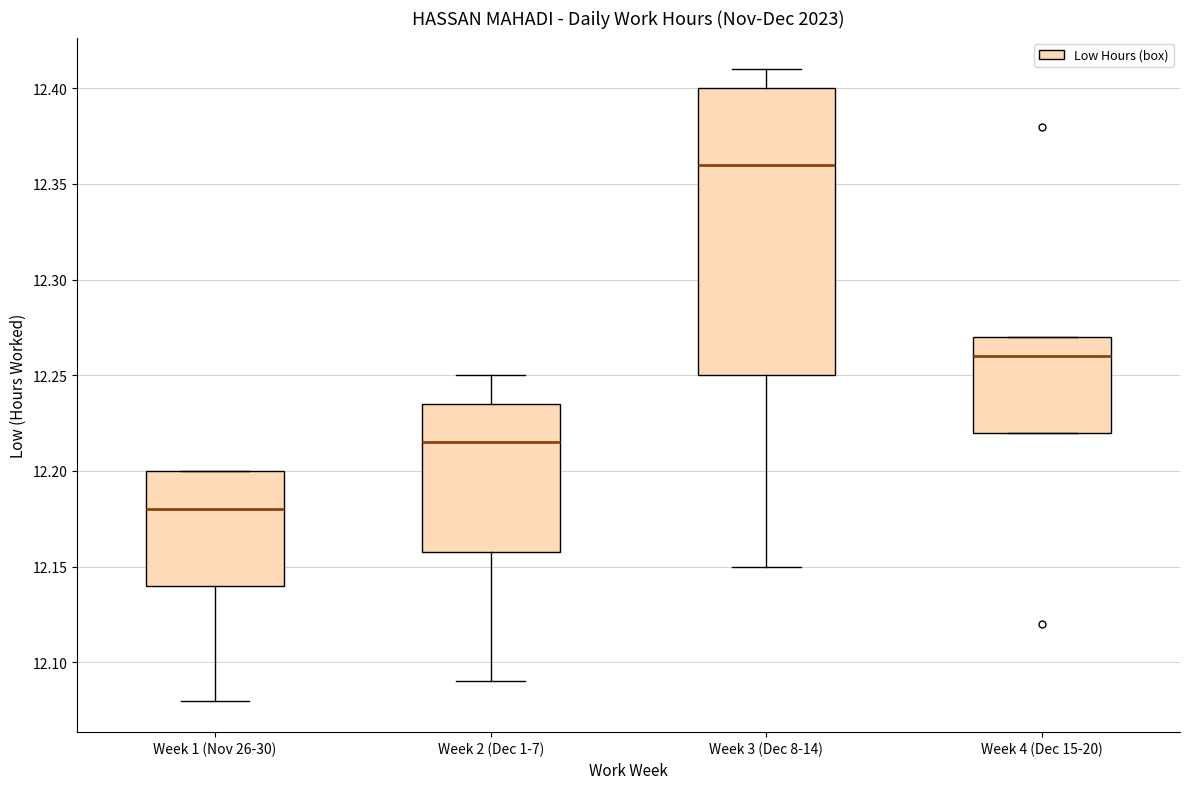

Comparing the boxes themselves (not the whiskers), which one is the tallest?

Week 3 (Dec 8-14)